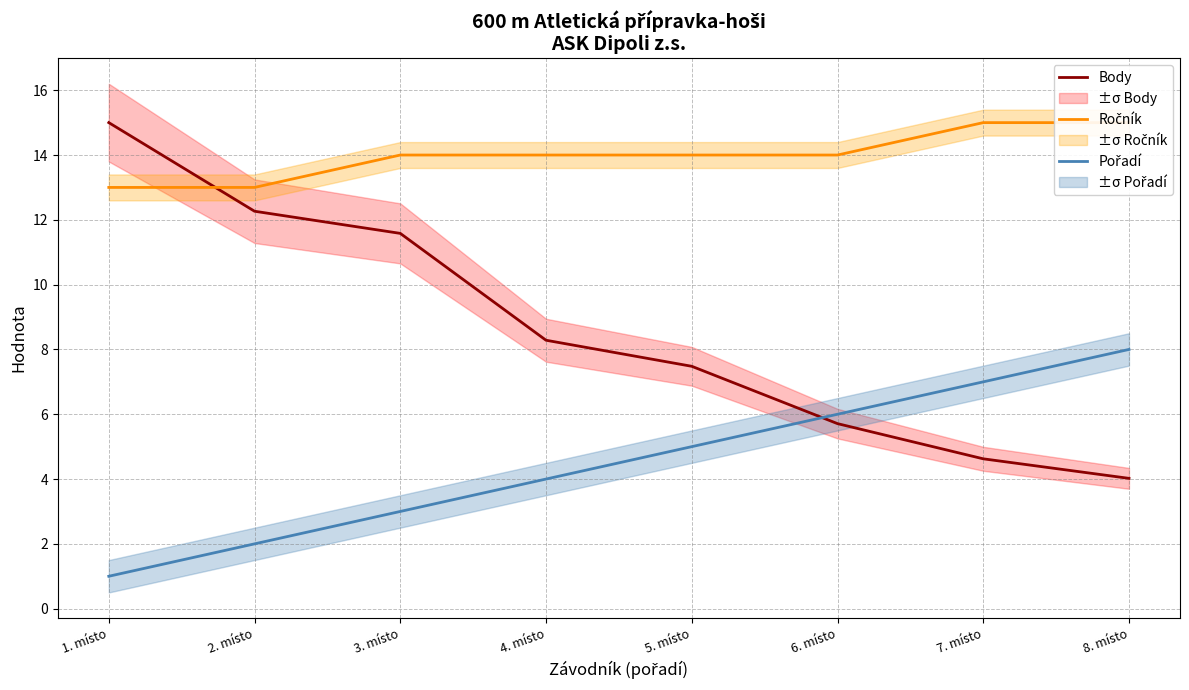

True or false: Pořadí and Ročník intersect in this chart.

False